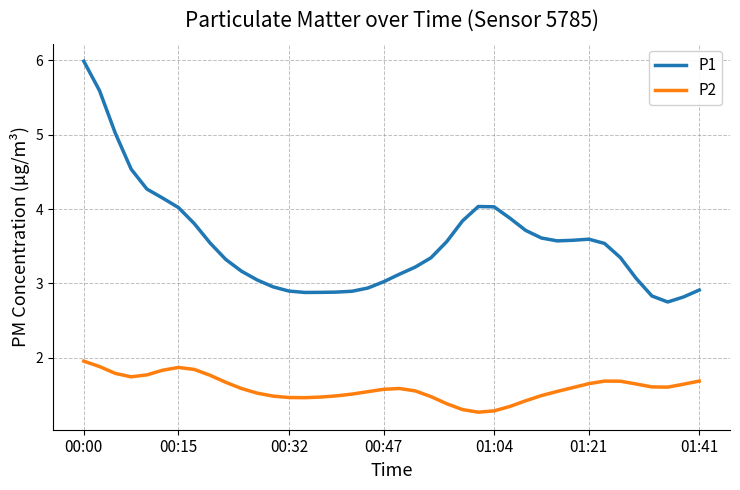

Rank the series by their maximum value, from lowest to highest.

P2, P1